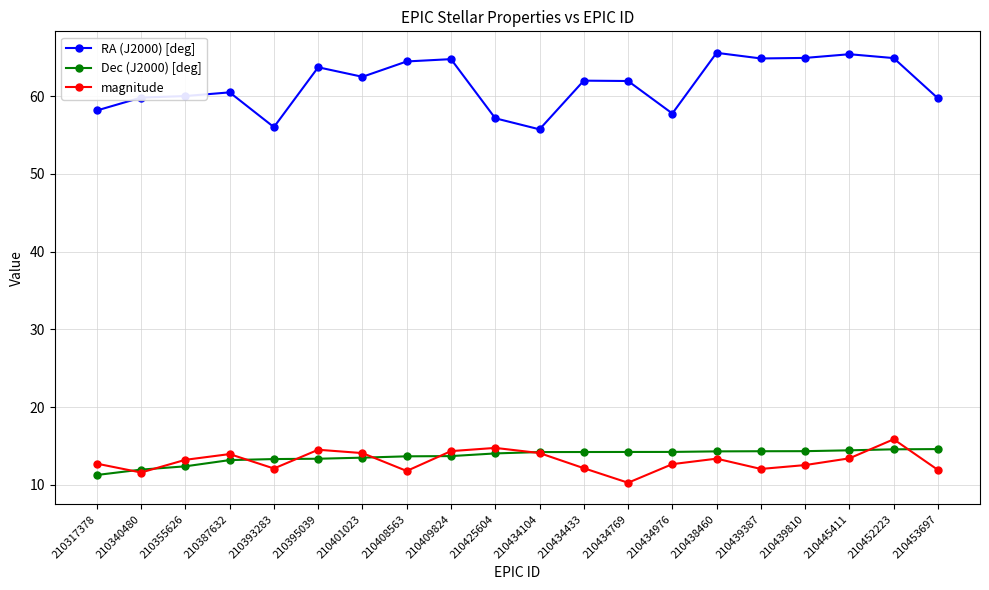

True or false: RA (J2000) [deg] has a value of 59.8 at 210340480.

True